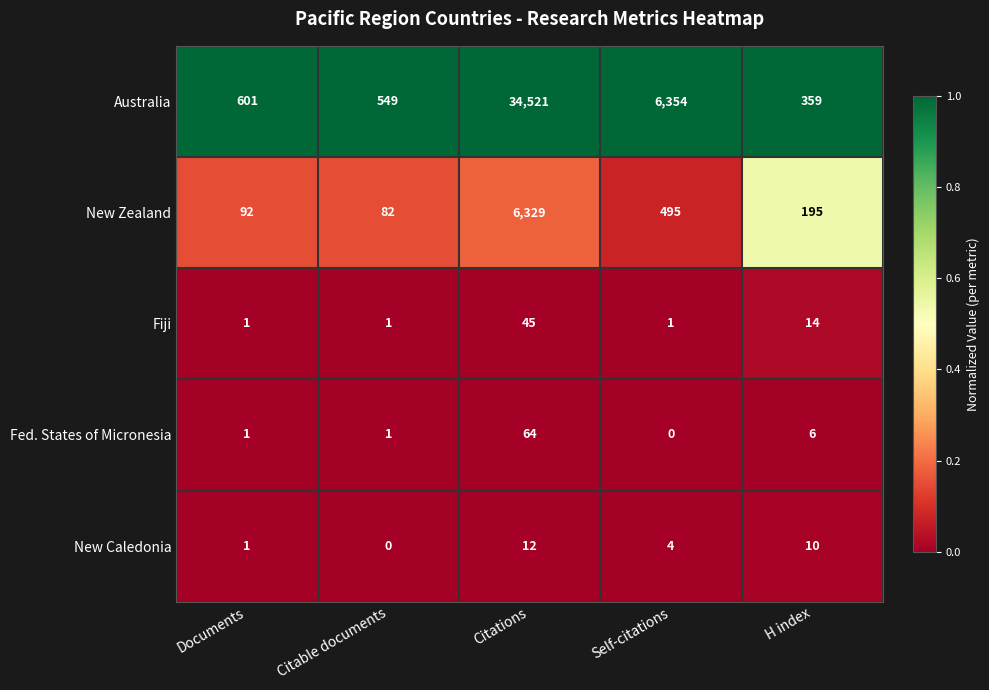

At how many categories does at least one series exceed 0?

5